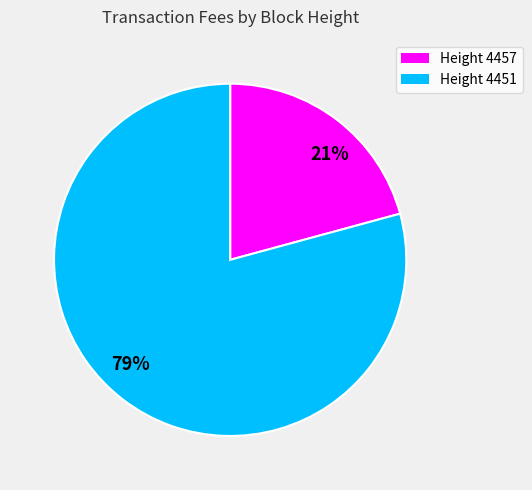

Is there any slice that represents more than half of the pie?

Yes